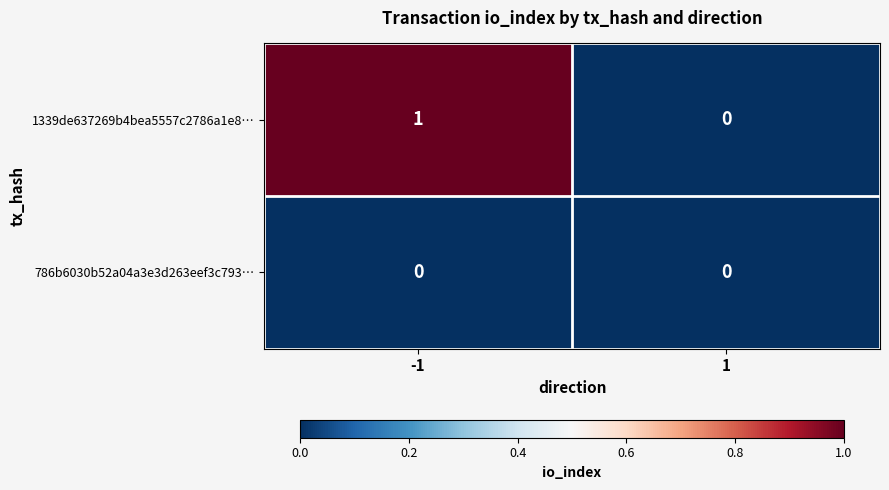

Between -1 and 1, which series saw the biggest shift?

1339de637269b4bea5557c2786a1e8…